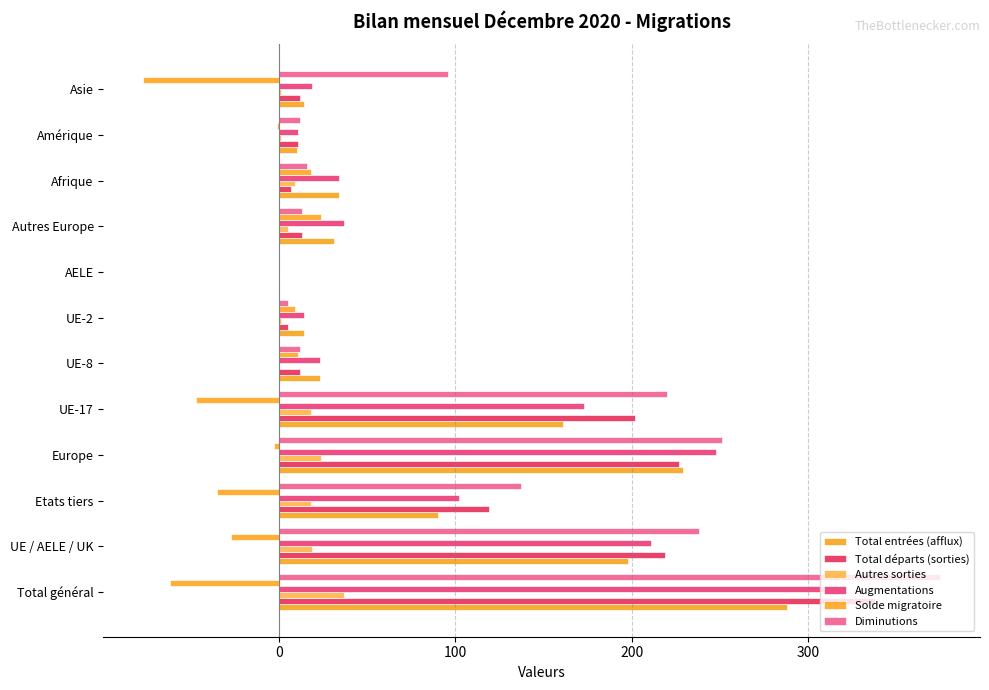

How many distinct data groups are displayed?

6